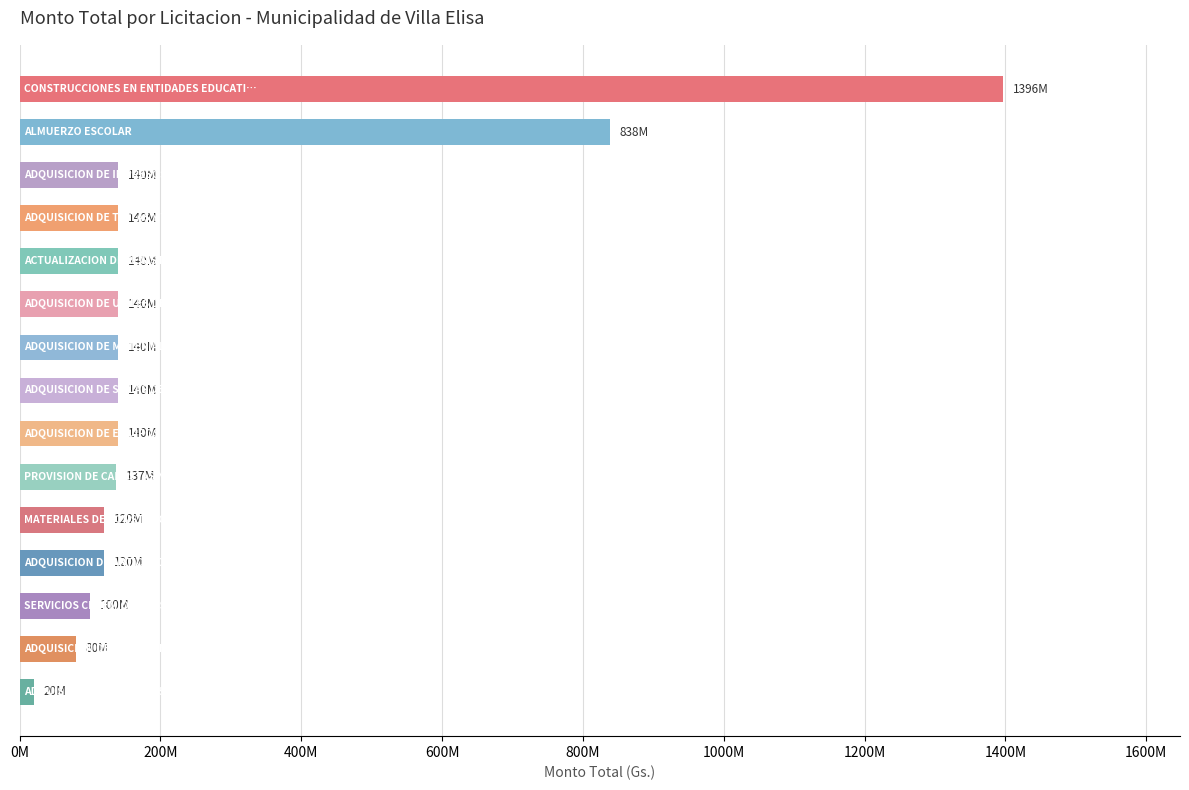

Are the bars horizontal?

Yes